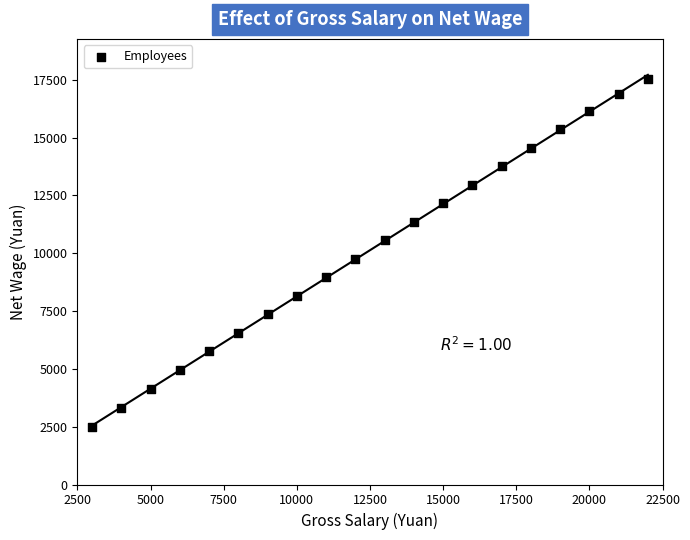

What is the range of Y values (max minus min)?

15039.0